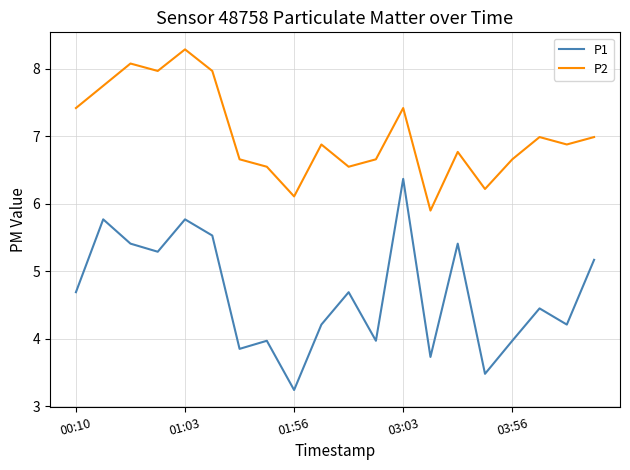

List the series in order of their overall mean, lowest first.

P1, P2